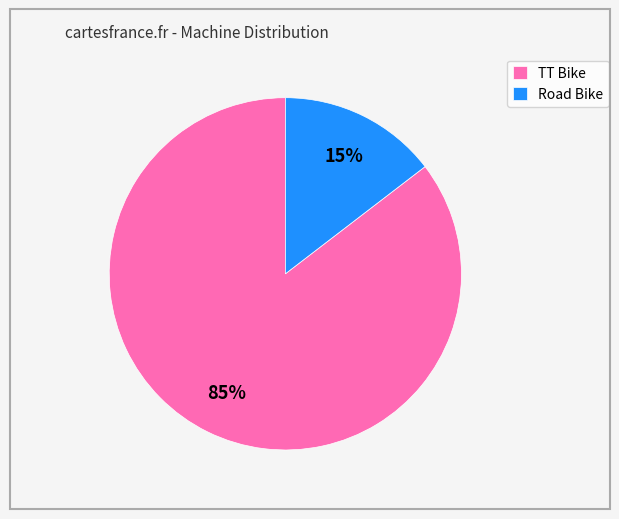

To the nearest percent, what is the average slice percentage?

50%